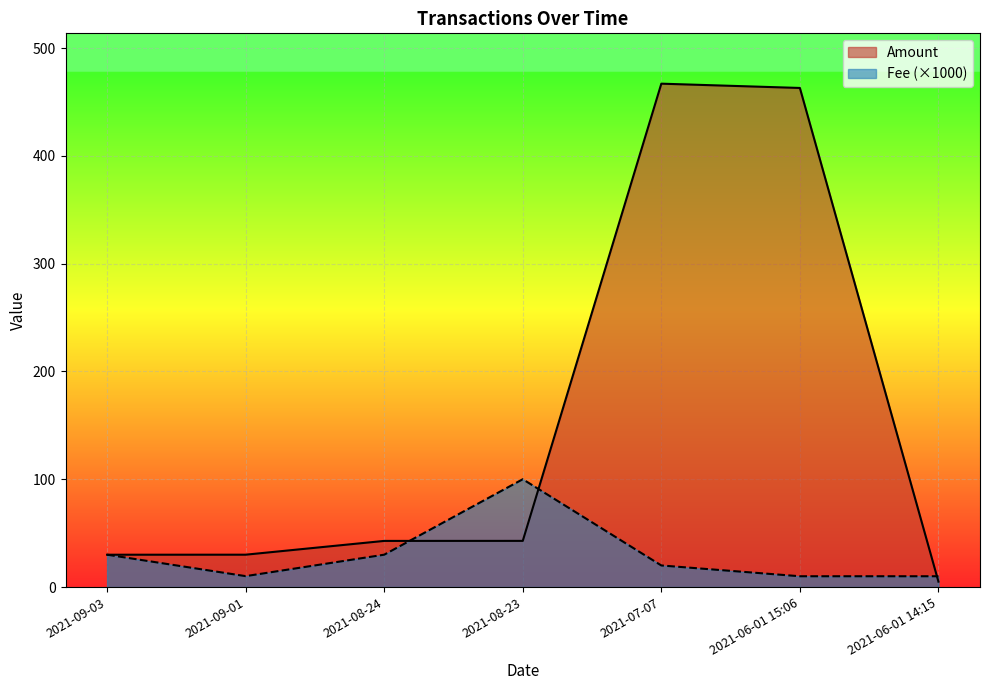

How many times do Fee and Amount cross each other?

4